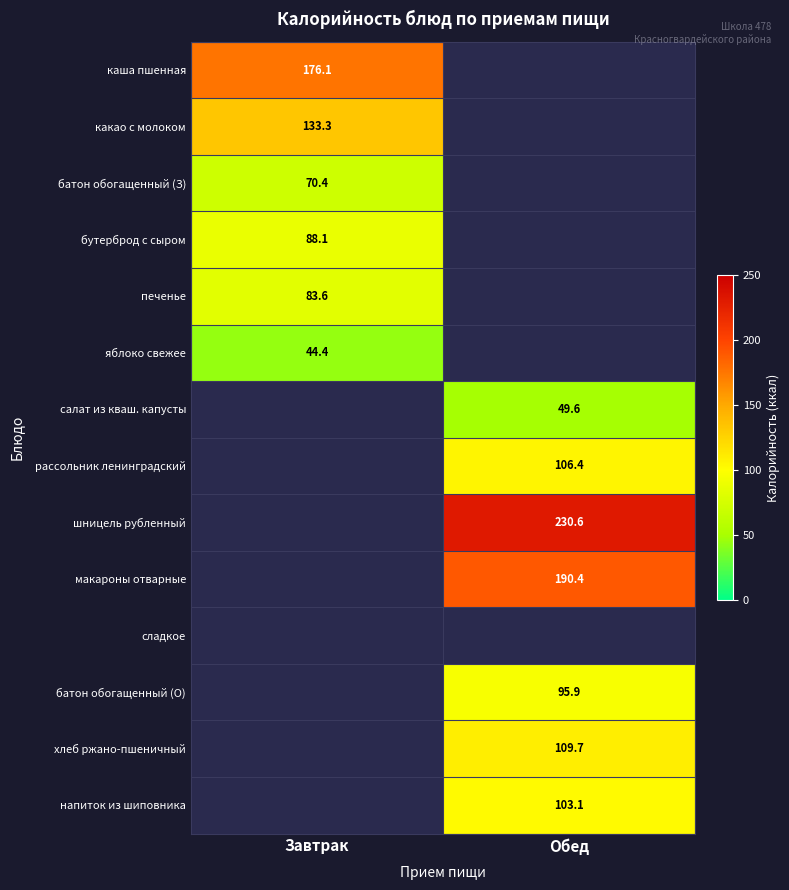

The рассольник ленинградский series shows 140.2 at Обед. True or false?

False